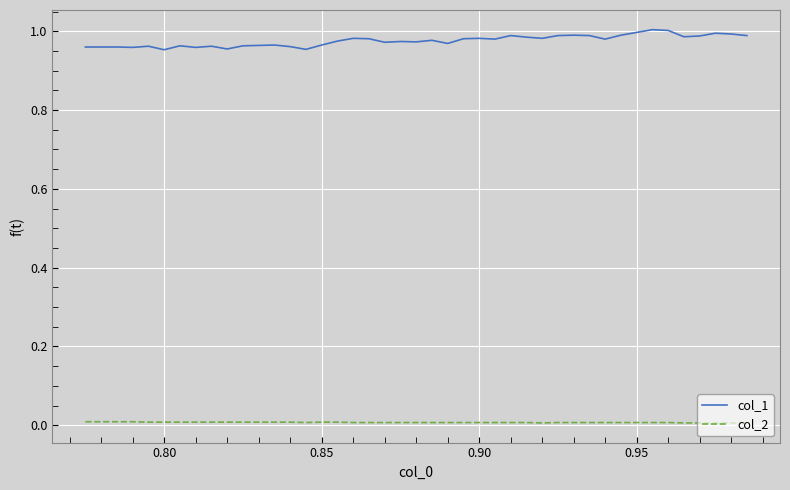

True or false: col_2 and col_1 intersect in this chart.

False